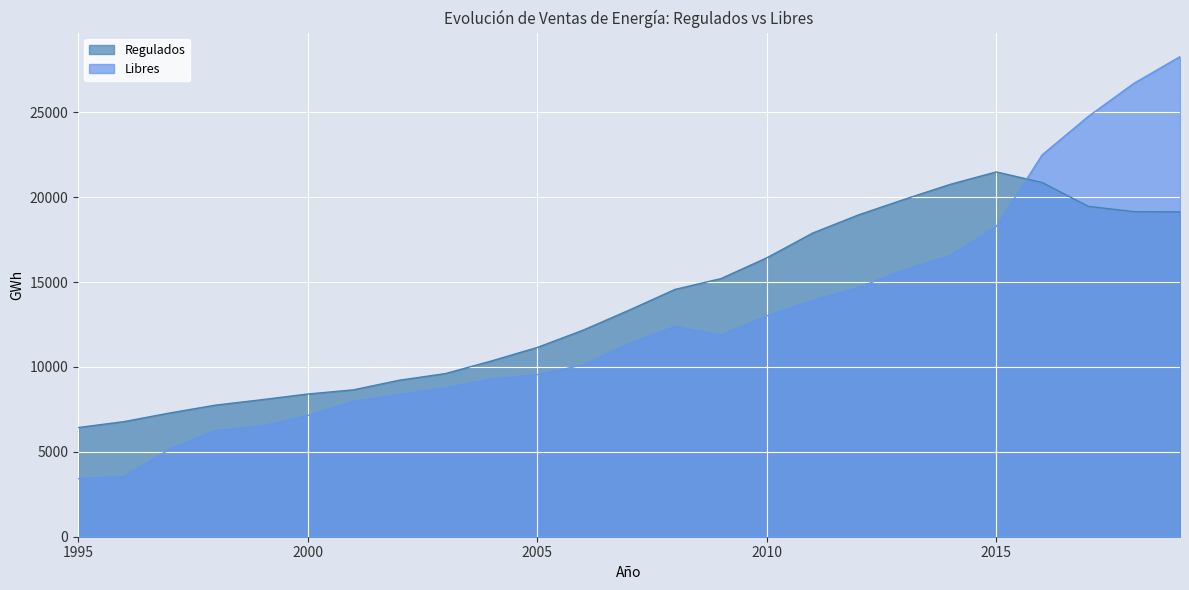

At 2016, list the series in order from largest to smallest.

Libres, Regulados